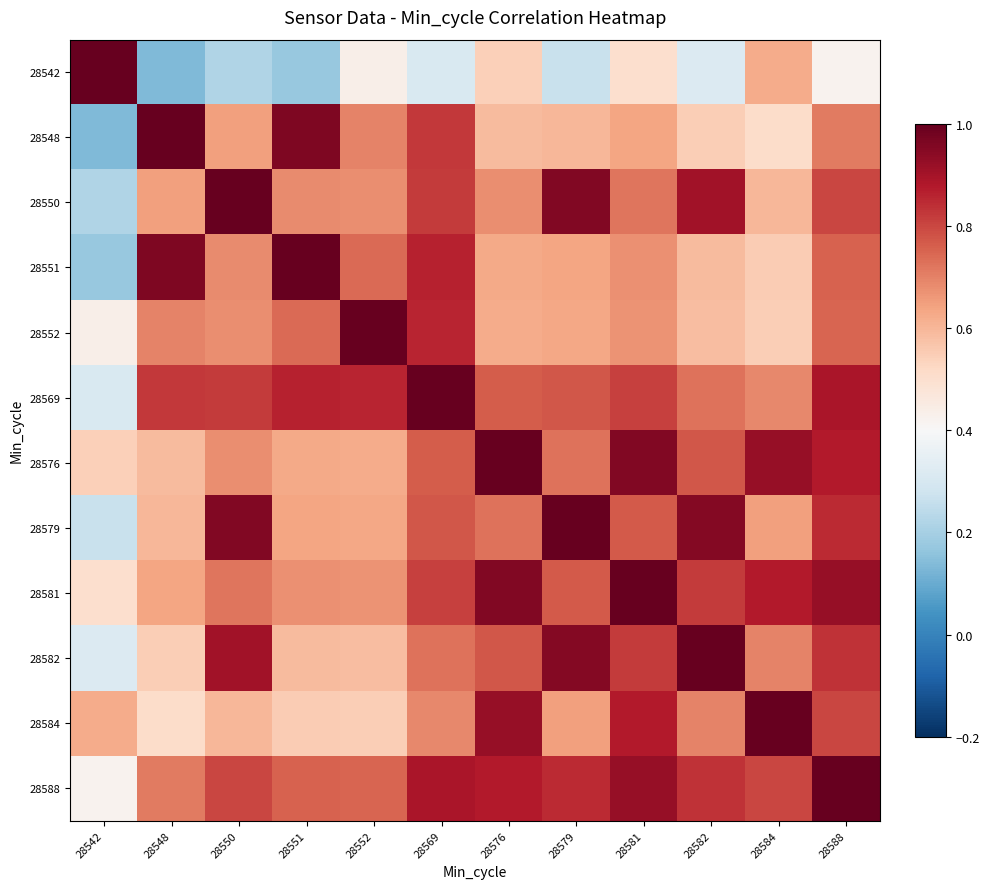

Reading right to left, what are all the values shown in this chart?

28542: 28588=0.4	28584=0.6	28582=0.3	28581=0.5	28579=0.3	28576=0.5	28569=0.3	28552=0.4	28551=0.2	28550=0.2	28548=0.1	28542=1.0
28548: 28588=0.7	28584=0.5	28582=0.5	28581=0.6	28579=0.6	28576=0.6	28569=0.8	28552=0.7	28551=1.0	28550=0.6	28548=1.0	28542=0.1
28550: 28588=0.8	28584=0.6	28582=0.9	28581=0.7	28579=1.0	28576=0.7	28569=0.8	28552=0.7	28551=0.7	28550=1.0	28548=0.6	28542=0.2
28551: 28588=0.8	28584=0.6	28582=0.6	28581=0.7	28579=0.6	28576=0.6	28569=0.9	28552=0.7	28551=1.0	28550=0.7	28548=1.0	28542=0.2
28552: 28588=0.7	28584=0.5	28582=0.6	28581=0.7	28579=0.6	28576=0.6	28569=0.9	28552=1.0	28551=0.7	28550=0.7	28548=0.7	28542=0.4
28569: 28588=0.9	28584=0.7	28582=0.7	28581=0.8	28579=0.8	28576=0.8	28569=1.0	28552=0.9	28551=0.9	28550=0.8	28548=0.8	28542=0.3
28576: 28588=0.9	28584=0.9	28582=0.8	28581=1.0	28579=0.7	28576=1.0	28569=0.8	28552=0.6	28551=0.6	28550=0.7	28548=0.6	28542=0.5
28579: 28588=0.8	28584=0.6	28582=1.0	28581=0.8	28579=1.0	28576=0.7	28569=0.8	28552=0.6	28551=0.6	28550=1.0	28548=0.6	28542=0.3
28581: 28588=0.9	28584=0.9	28582=0.8	28581=1.0	28579=0.8	28576=1.0	28569=0.8	28552=0.7	28551=0.7	28550=0.7	28548=0.6	28542=0.5
28582: 28588=0.8	28584=0.7	28582=1.0	28581=0.8	28579=1.0	28576=0.8	28569=0.7	28552=0.6	28551=0.6	28550=0.9	28548=0.5	28542=0.3
28584: 28588=0.8	28584=1.0	28582=0.7	28581=0.9	28579=0.6	28576=0.9	28569=0.7	28552=0.5	28551=0.6	28550=0.6	28548=0.5	28542=0.6
28588: 28588=1.0	28584=0.8	28582=0.8	28581=0.9	28579=0.8	28576=0.9	28569=0.9	28552=0.7	28551=0.8	28550=0.8	28548=0.7	28542=0.4